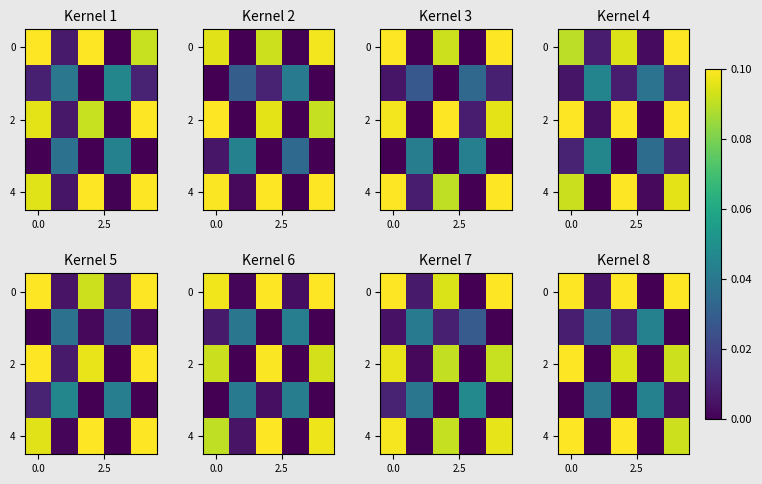

Count the 4 values in the range 0 to 1.

5